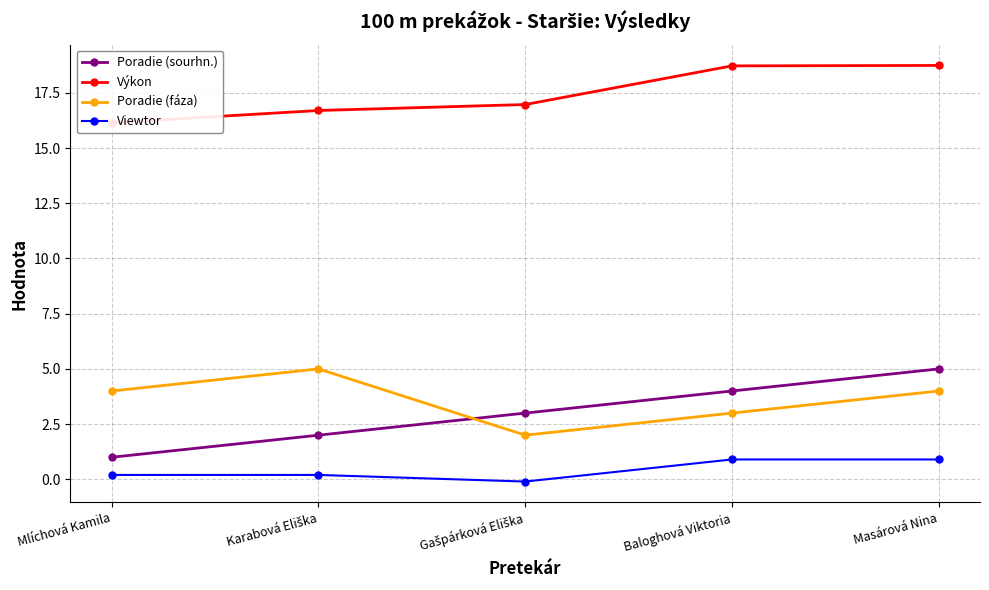

Is it true that Poradie (fáza) equals 1.3 at Karabová Eliška?

False